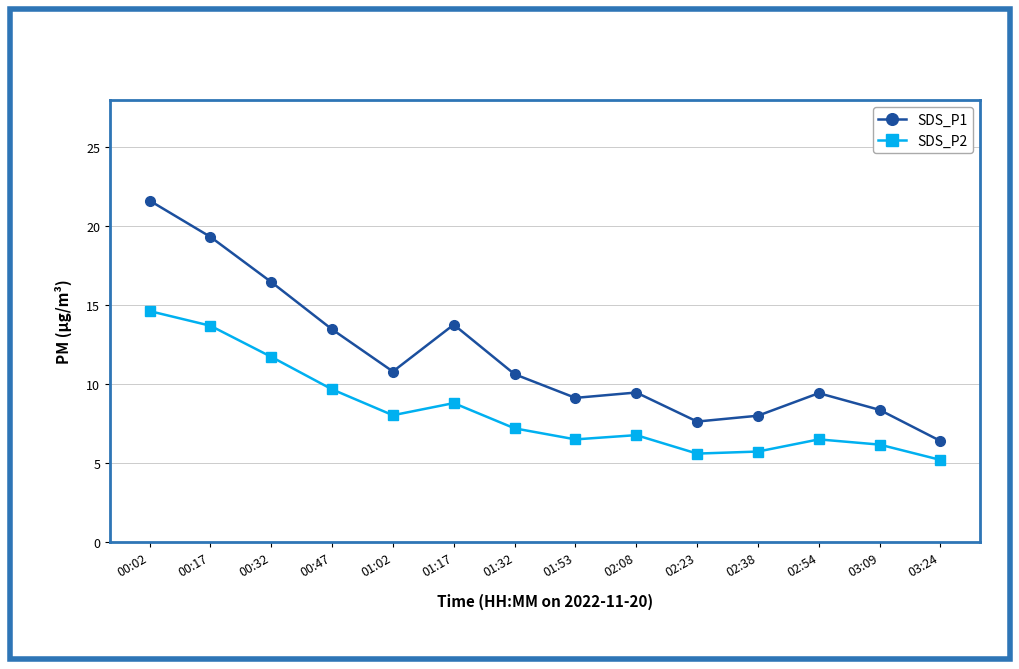

At which label does SDS_P2 reach its minimum?

03:24